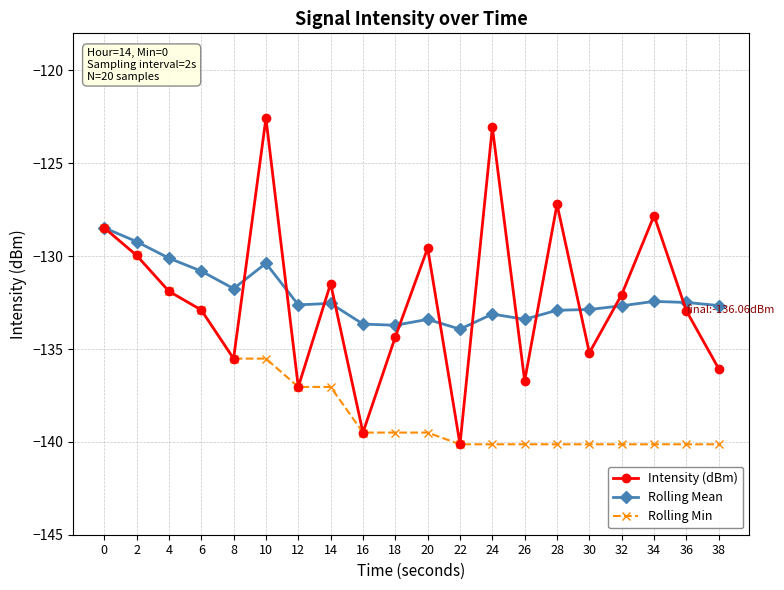

What is the highest value of the Rolling Mean series?

-128.5